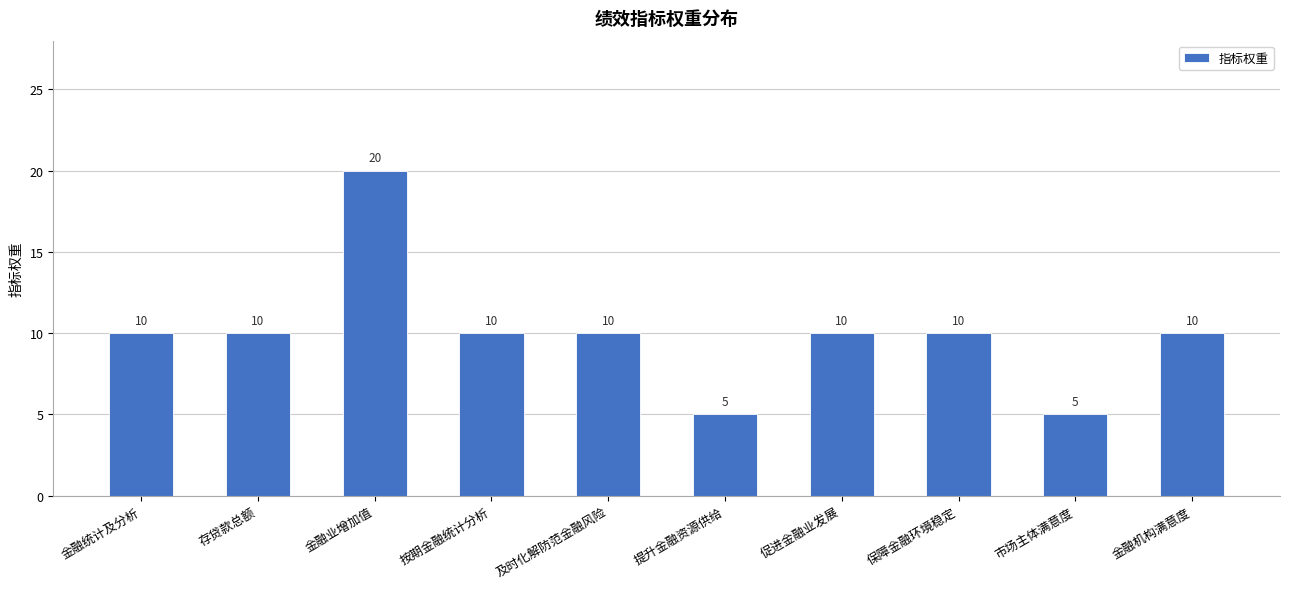

What is the value of the 8th bar from the left?

10